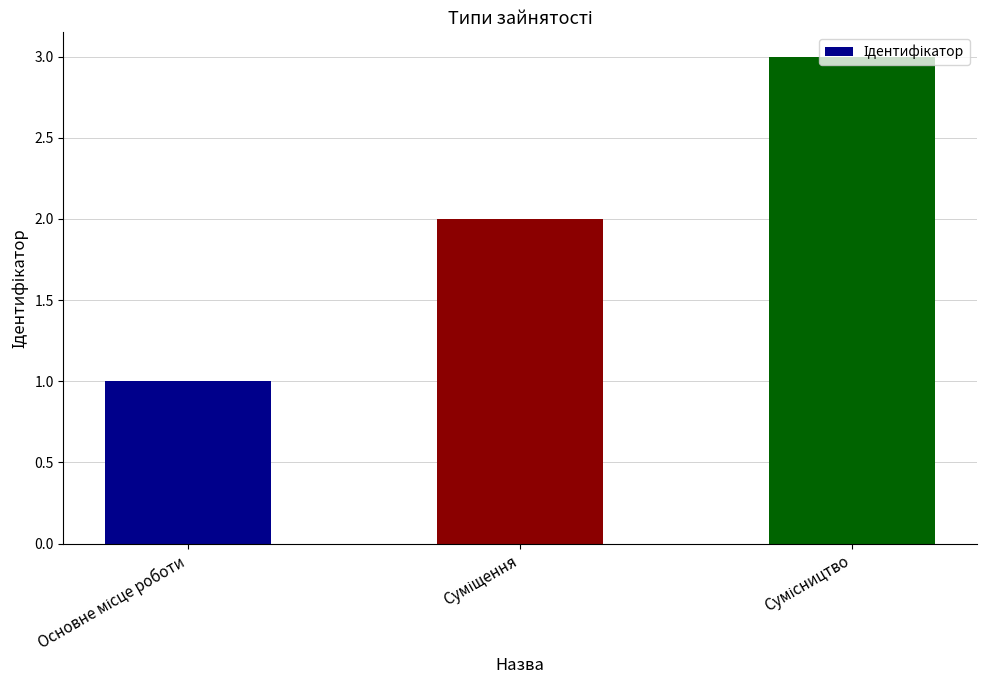

What is the minimum value shown in the chart?

1